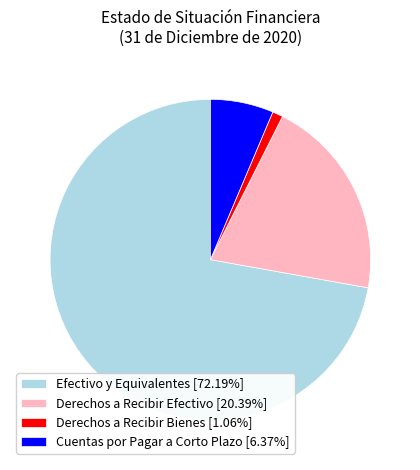

How many segments does this pie chart have?

4